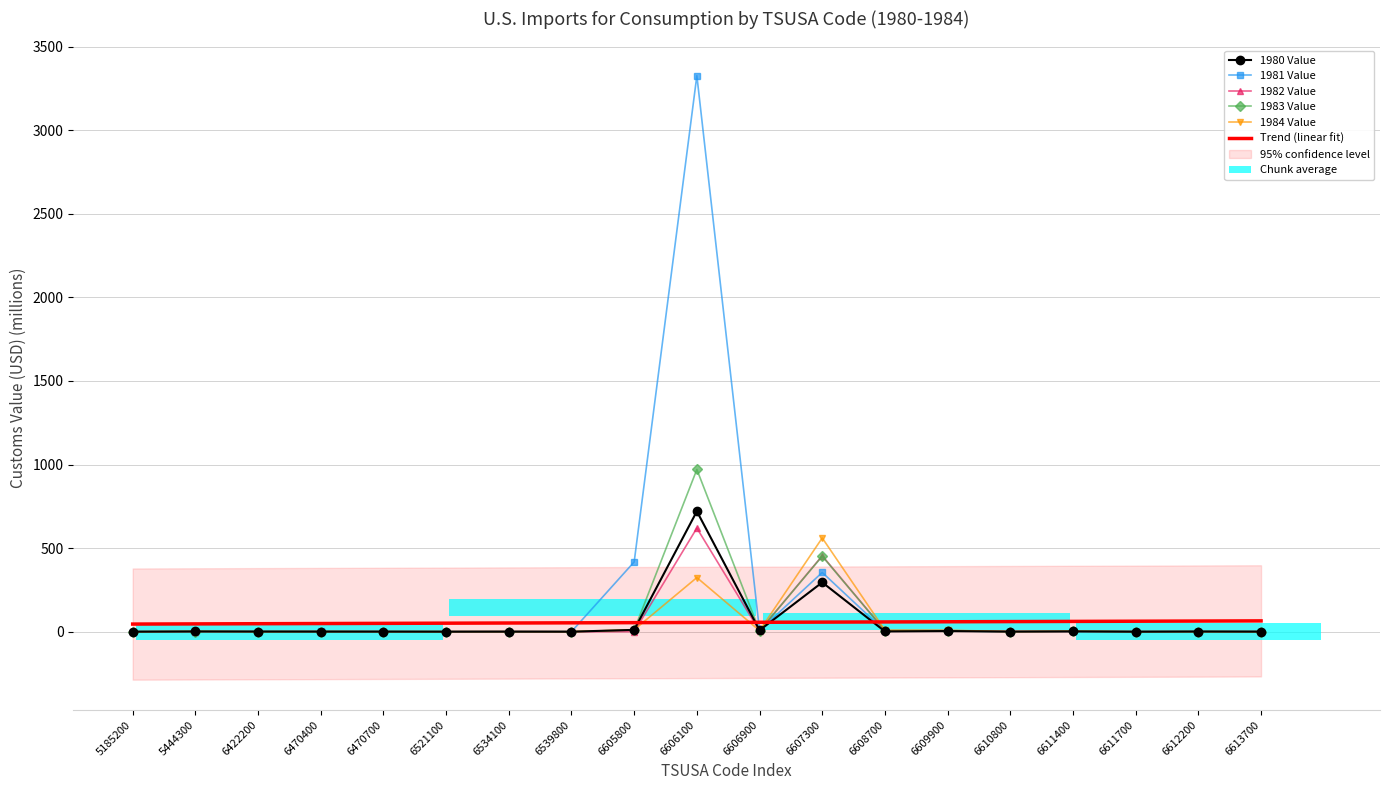

At which category is the sum across all series the highest?

6606100